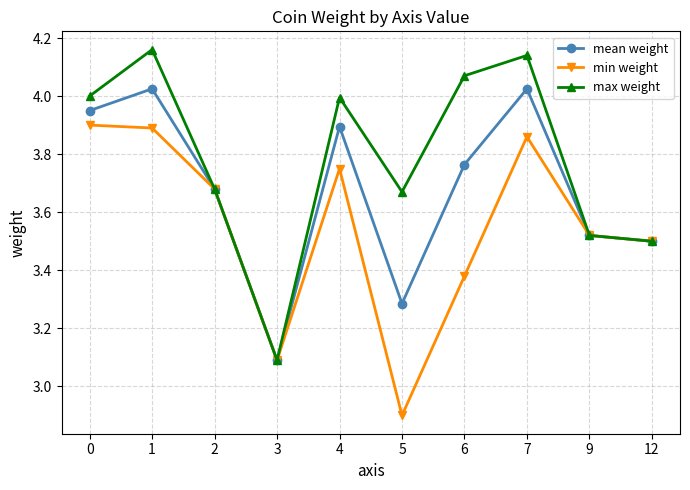

What are all the series names shown in the legend?

mean weight, min weight, max weight